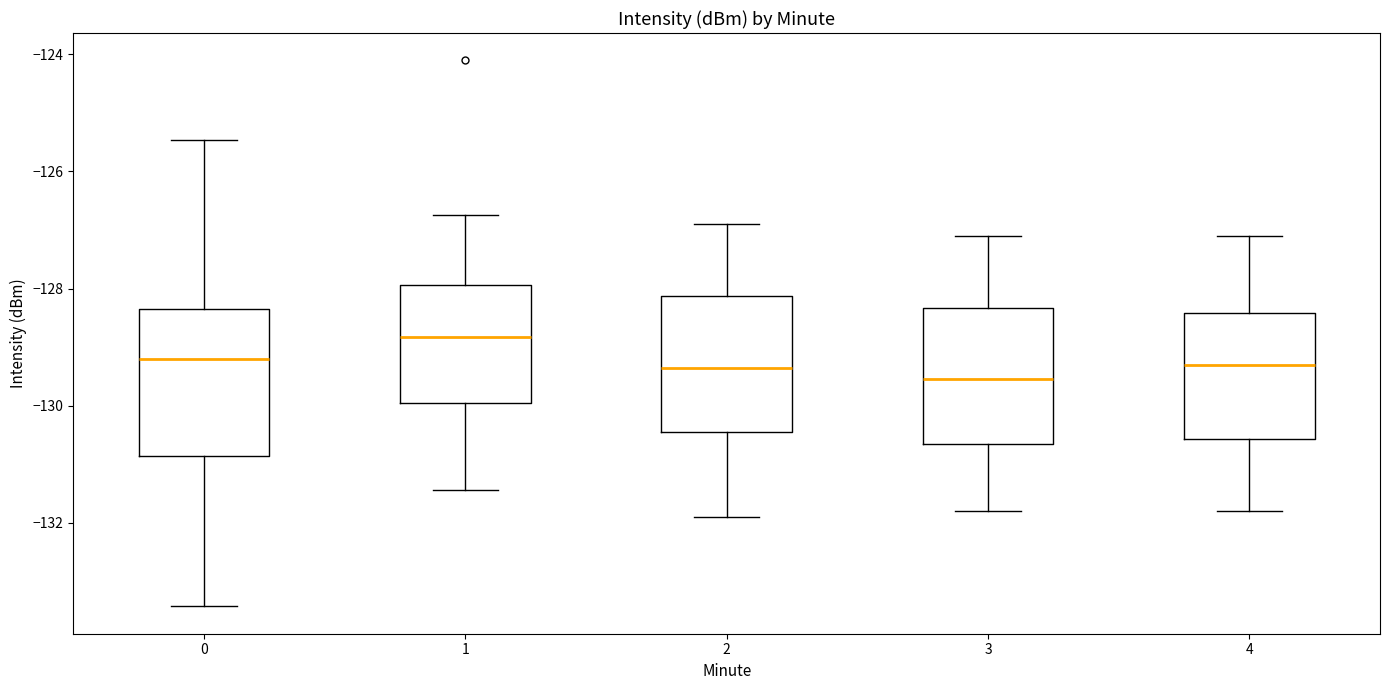

Reading left to right, read every box against the y-axis: the position of its median line, the range the box covers, and the ends of its whiskers. The values are not printed on the chart, so give them approximately, as read against the axis.

0: median -129.2, box -130.8 to -128.4, whiskers -133.4 to -125.4
1: median -128.8, box -130.0 to -128.0, whiskers -131.4 to -126.8
2: median -129.4, box -130.4 to -128.2, whiskers -131.8 to -126.8
3: median -129.6, box -130.6 to -128.4, whiskers -131.8 to -127.0
4: median -129.2, box -130.6 to -128.4, whiskers -131.8 to -127.0